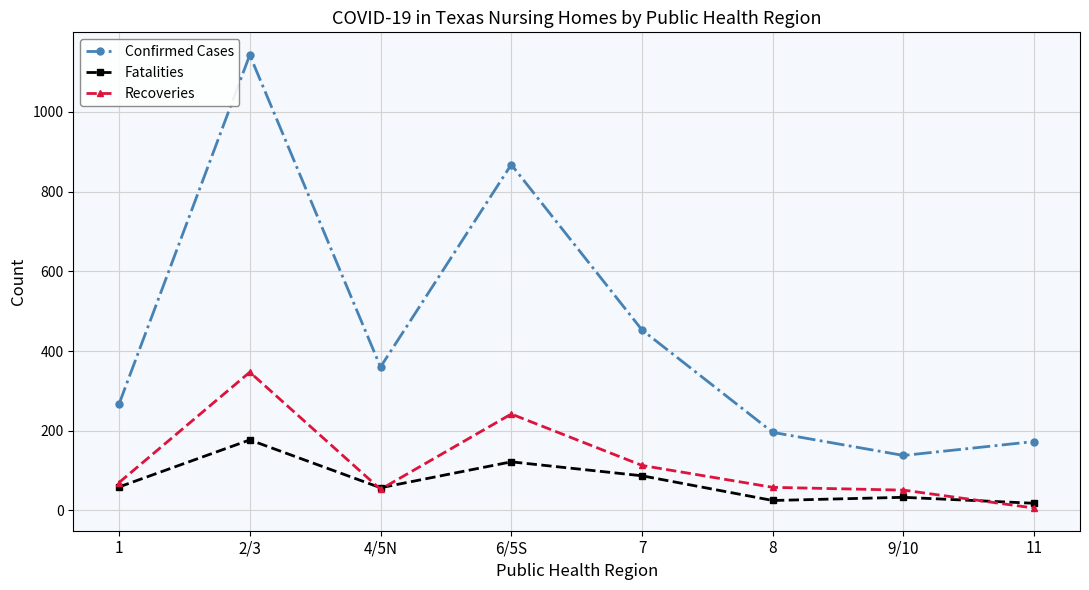

Where is Recoveries nearest to the value 176?

7